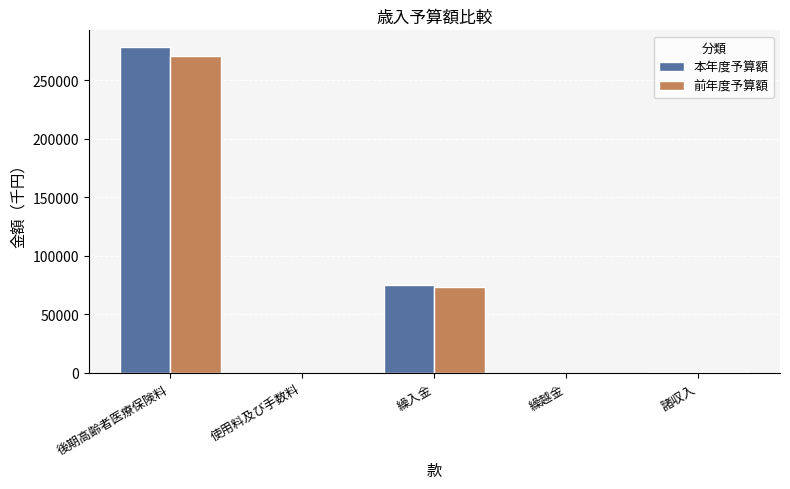

At which category does the chart reach its peak across all series?

後期高齢者医療保険料